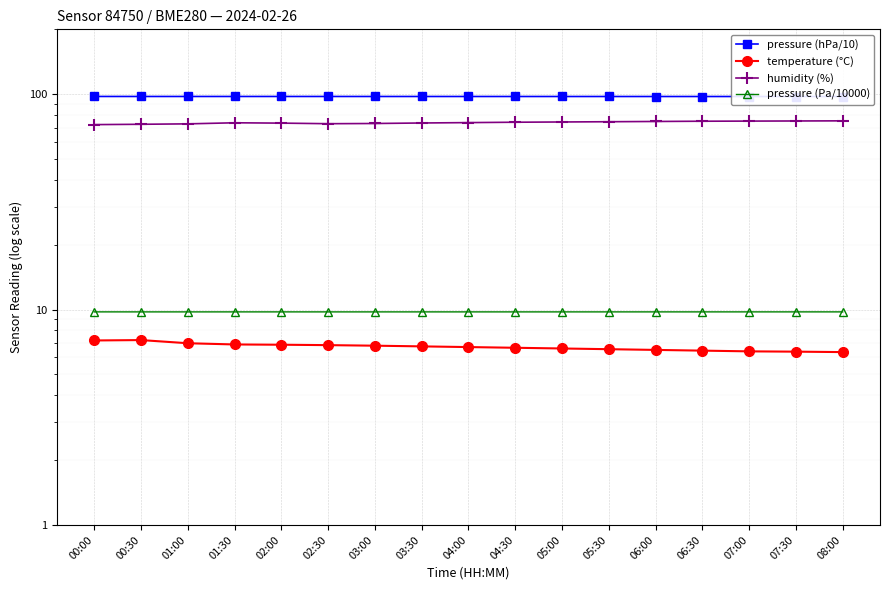

What are all the series names shown in the legend?

pressure (hPa/10), temperature (°C), humidity (%), pressure (Pa/10000)